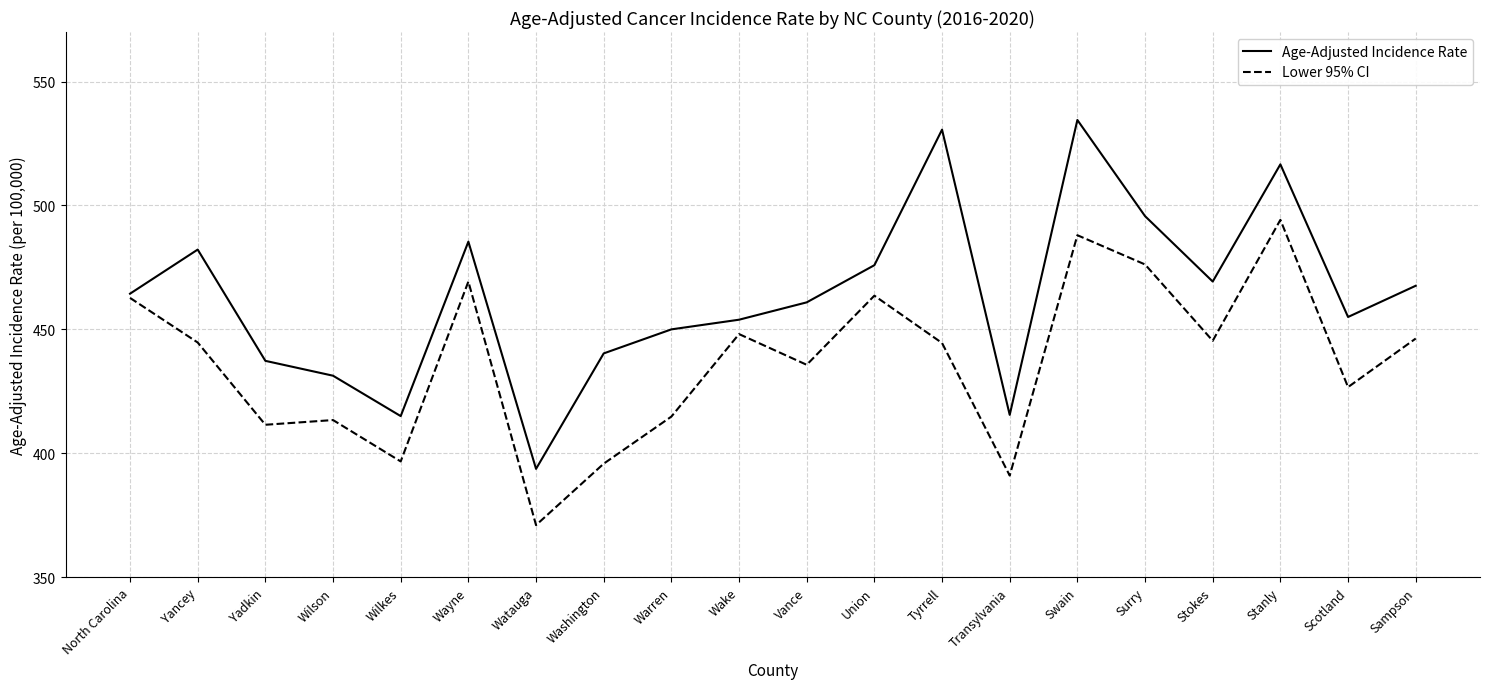

Which category has the lowest value across all series?

Watauga